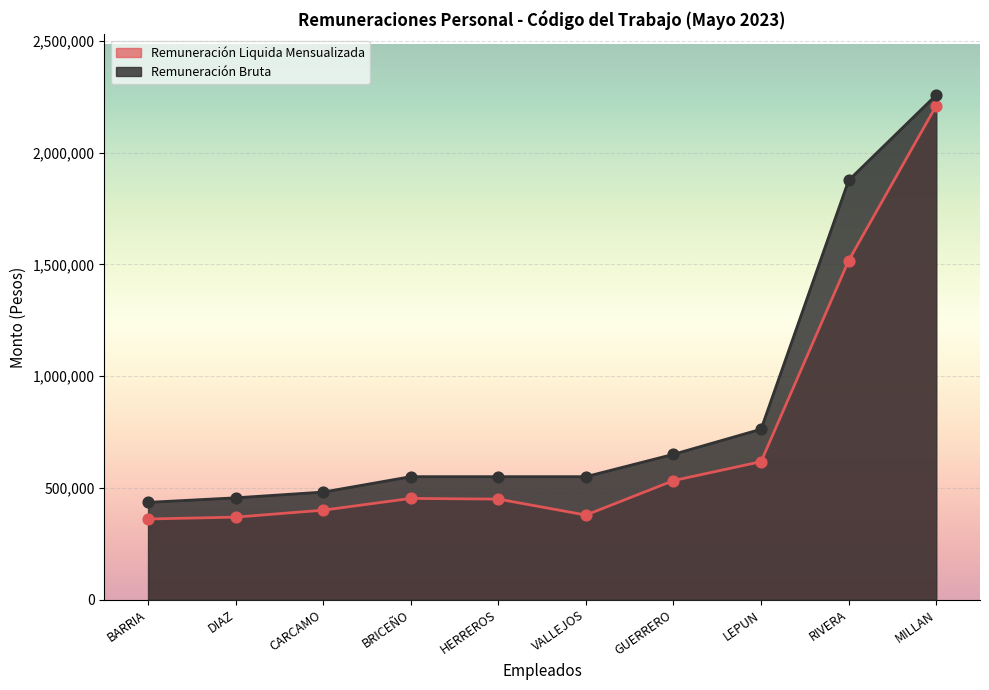

At how many categories does at least one series exceed 712008?

3